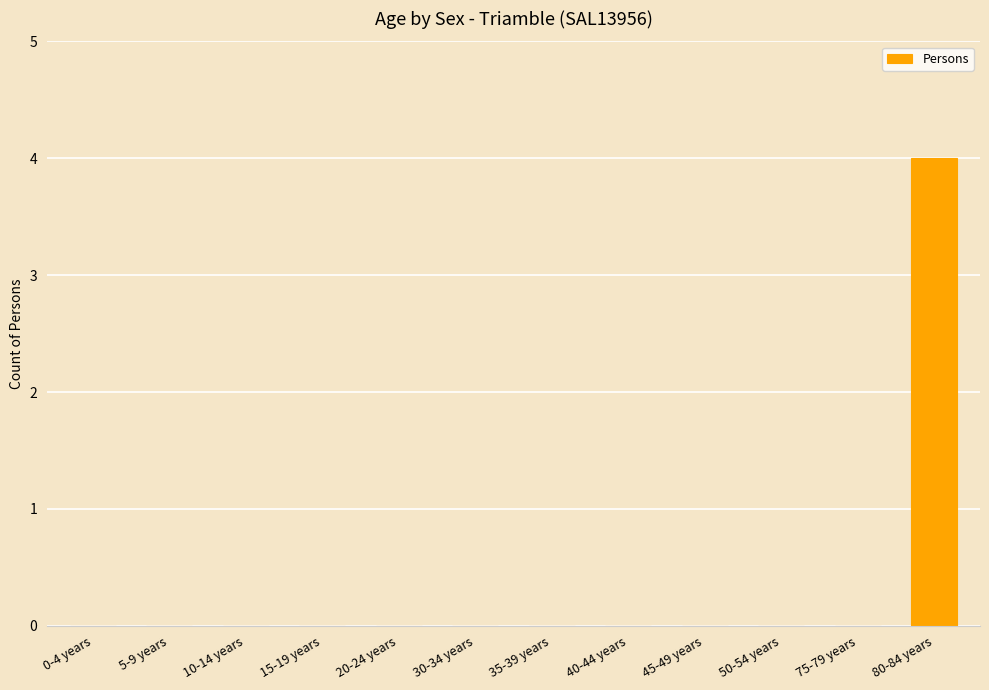

True or false: the data shows -3 at 30-34 years.

False